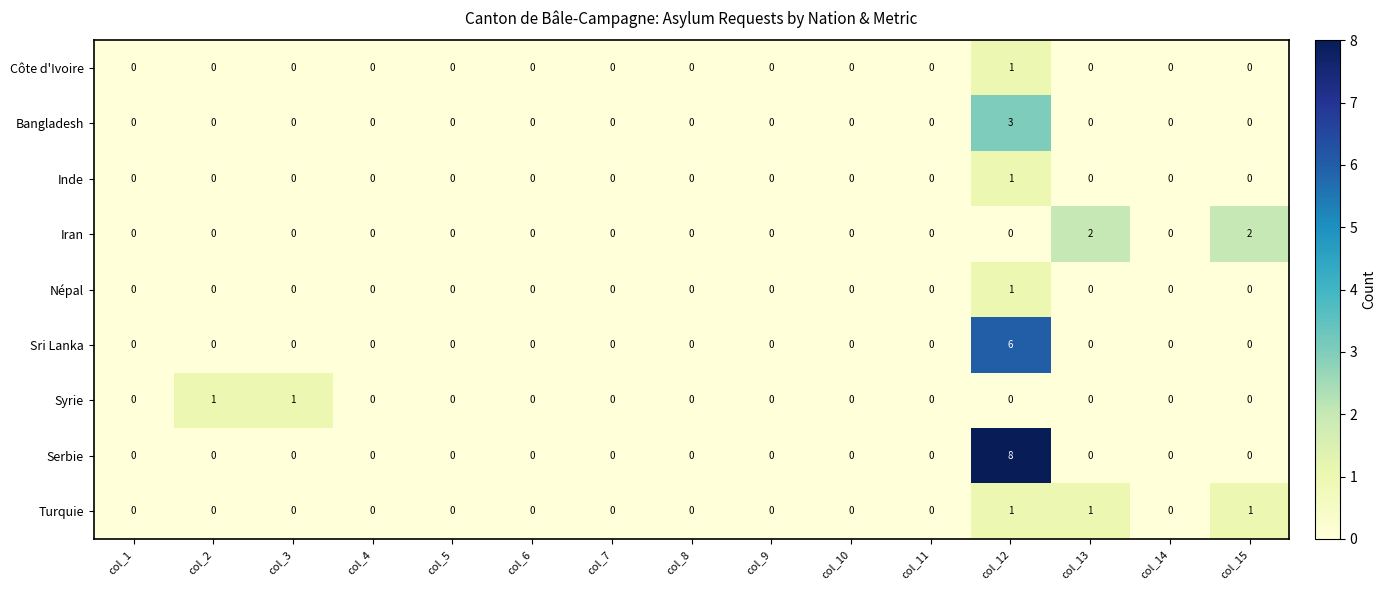

What is the greatest value displayed?

8